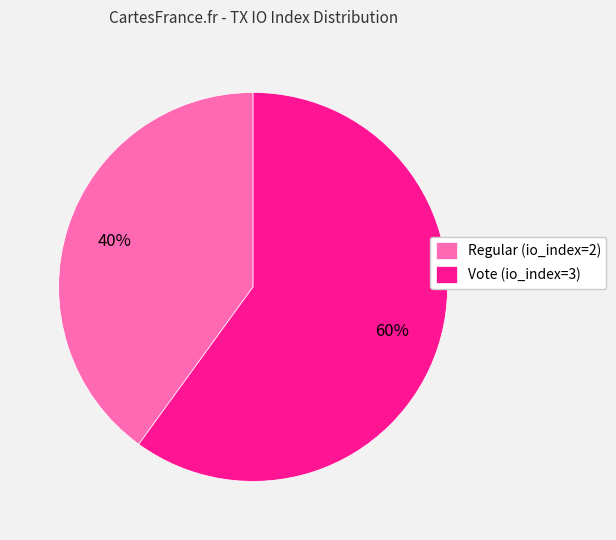

What is the largest slice in the pie chart?

Vote (io_index=3)